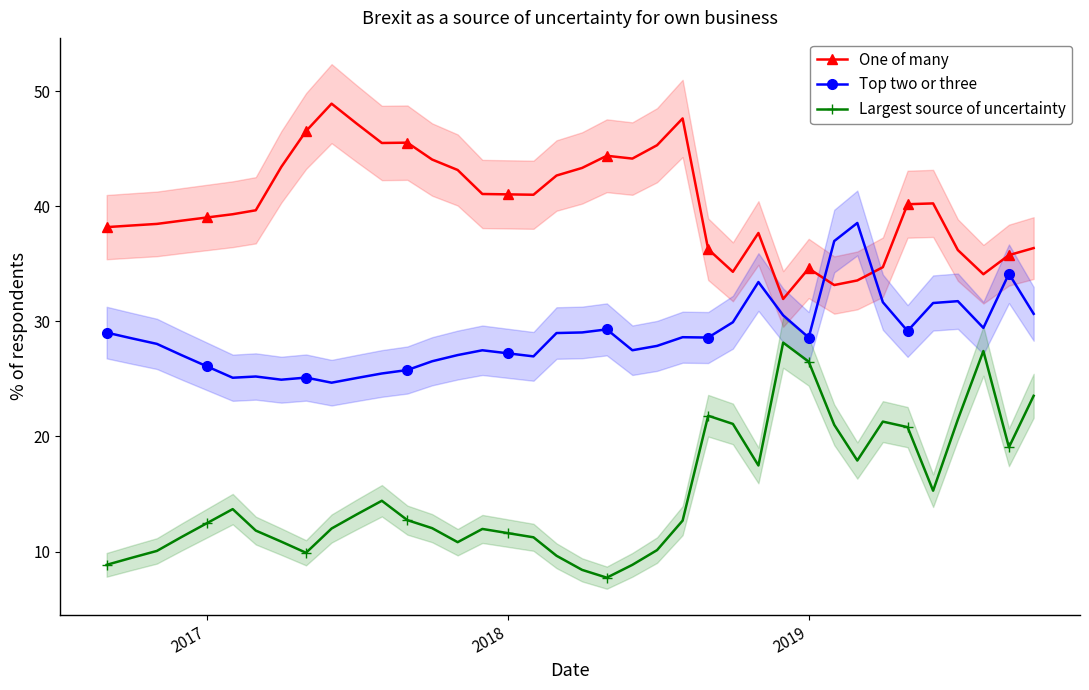

The value of Top two or three at 2017 is 9.7. True or false?

False